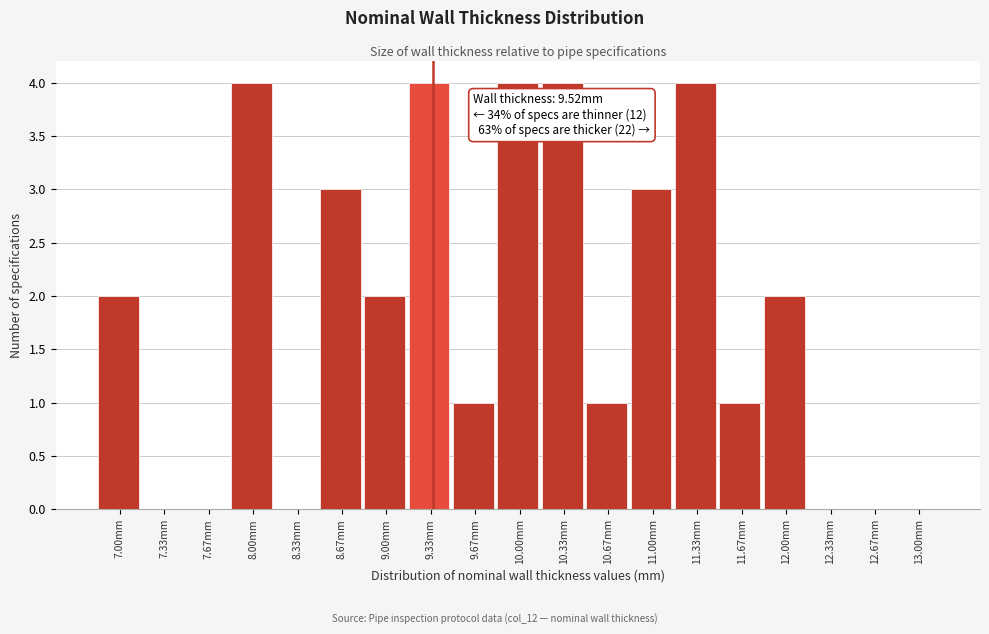

Reading left to right, transcribe all the data shown in this chart.

7.00mm=2	7.33mm=0	7.67mm=0	8.00mm=4	8.33mm=0	8.67mm=3	9.00mm=2	9.33mm=4	9.67mm=1	10.00mm=4	10.33mm=4	10.67mm=1	11.00mm=3	11.33mm=4	11.67mm=1	12.00mm=2	12.33mm=0	12.67mm=0	13.00mm=0